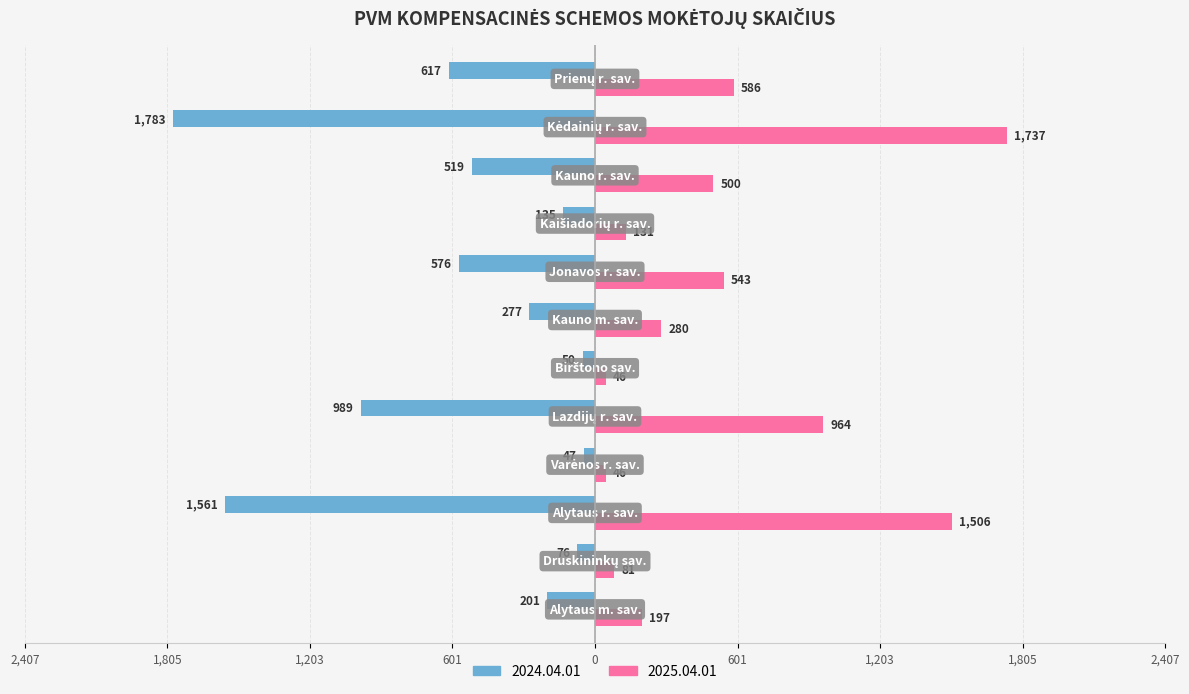

At which label is 2025.04.01 closest to 891?

Lazdijų r. sav.